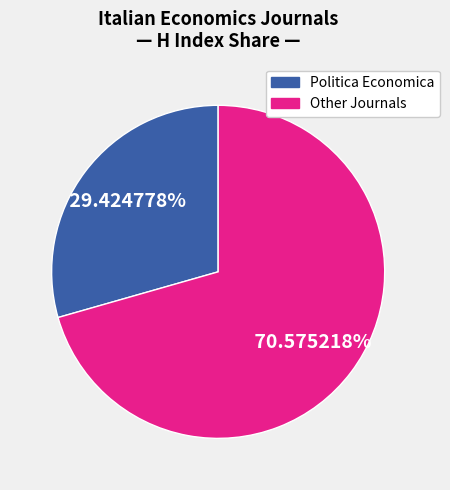

How many segments does this pie chart have?

2